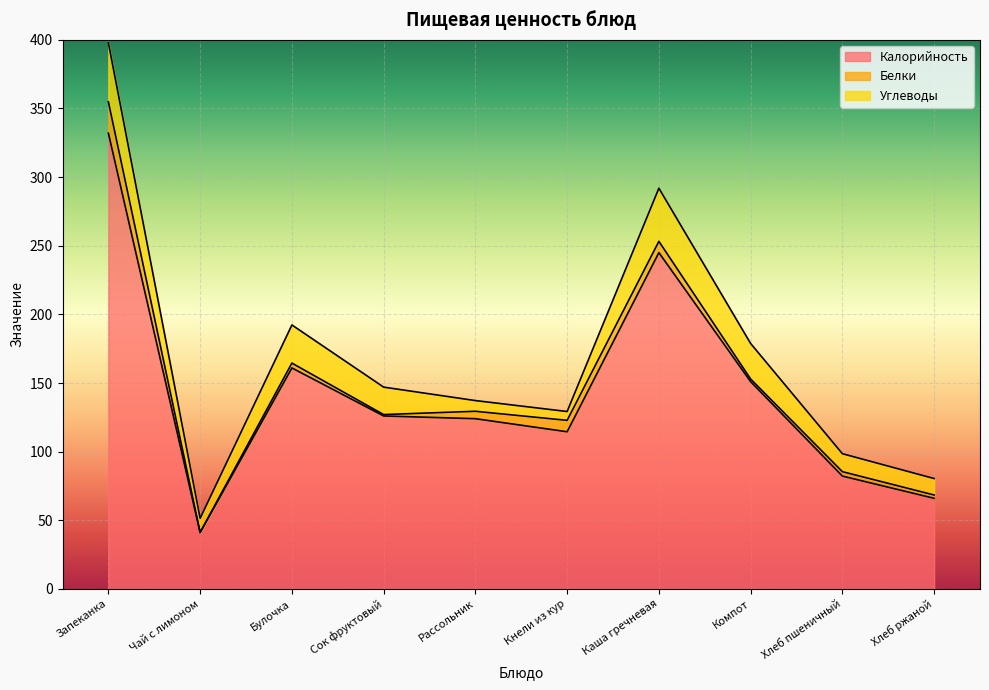

True or false: Калорийность has more than 2 interior local peaks.

False